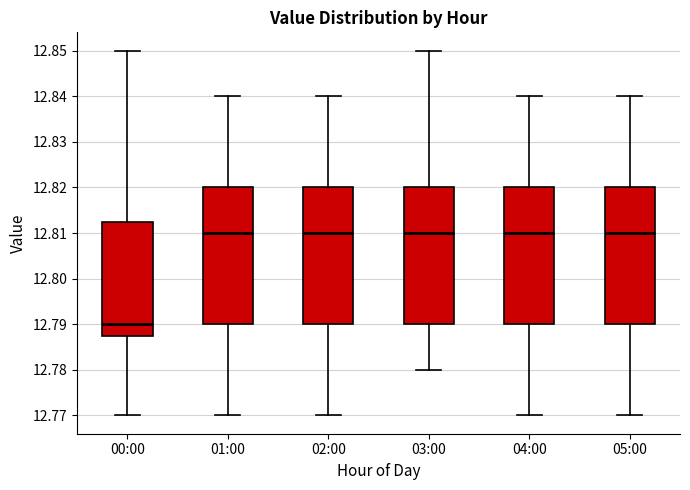

Where does the median line of the box for 02:00 sit on the y-axis? The values are not printed on the chart, so give them approximately, as read against the axis.

12.810